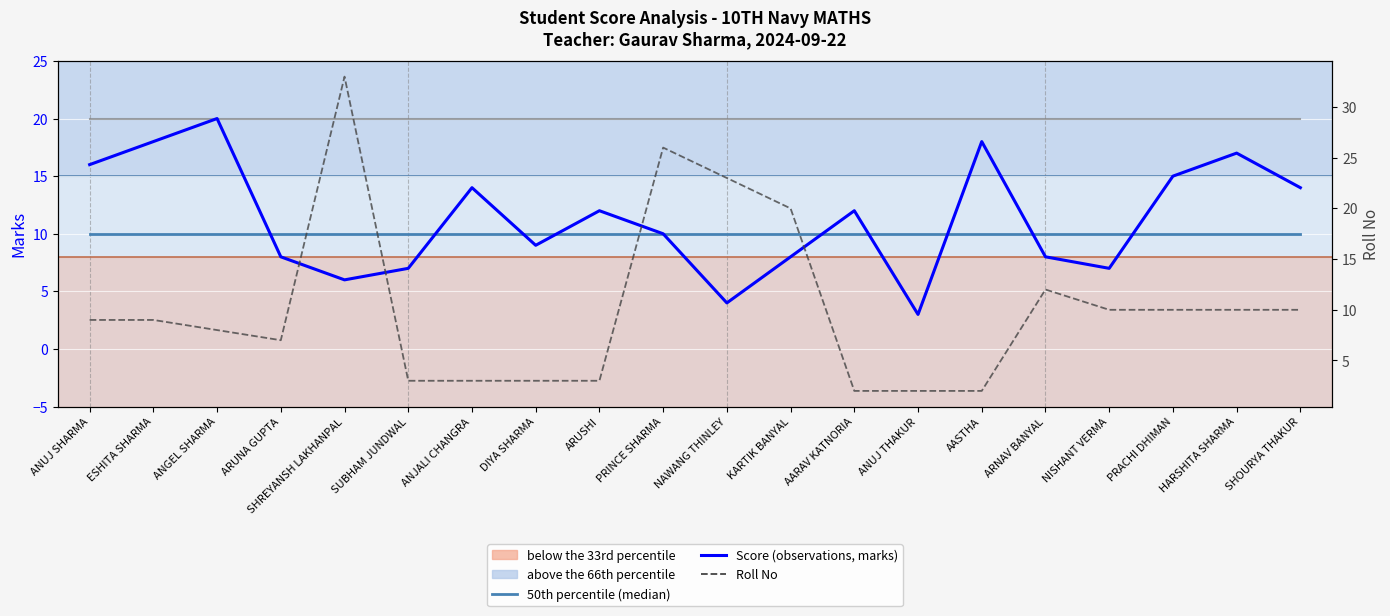

Reading left to right, extract all data points from this chart.

50th percentile (median): ANUJ SHARMA=10	ESHITA SHARMA=10	ANGEL SHARMA=10	ARUNA GUPTA=10	SHREYANSH LAKHANPAL=10	SUBHAM JUNDWAL=10	ANJALI CHANGRA=10	DIYA SHARMA=10	ARUSHI=10	PRINCE SHARMA=10	NAWANG THINLEY=10	KARTIK BANYAL=10	AARAV KATNORIA=10	ANUJ THAKUR=10	AASTHA=10	ARNAV BANYAL=10	NISHANT VERMA=10	PRACHI DHIMAN=10	HARSHITA SHARMA=10	SHOURYA THAKUR=10
Max Marks: ANUJ SHARMA=20	ESHITA SHARMA=20	ANGEL SHARMA=20	ARUNA GUPTA=20	SHREYANSH LAKHANPAL=20	SUBHAM JUNDWAL=20	ANJALI CHANGRA=20	DIYA SHARMA=20	ARUSHI=20	PRINCE SHARMA=20	NAWANG THINLEY=20	KARTIK BANYAL=20	AARAV KATNORIA=20	ANUJ THAKUR=20	AASTHA=20	ARNAV BANYAL=20	NISHANT VERMA=20	PRACHI DHIMAN=20	HARSHITA SHARMA=20	SHOURYA THAKUR=20
Score (observations): ANUJ SHARMA=16	ESHITA SHARMA=18	ANGEL SHARMA=20	ARUNA GUPTA=8	SHREYANSH LAKHANPAL=6	SUBHAM JUNDWAL=7	ANJALI CHANGRA=14	DIYA SHARMA=9	ARUSHI=12	PRINCE SHARMA=10	NAWANG THINLEY=4	KARTIK BANYAL=8	AARAV KATNORIA=12	ANUJ THAKUR=3	AASTHA=18	ARNAV BANYAL=8	NISHANT VERMA=7	PRACHI DHIMAN=15	HARSHITA SHARMA=17	SHOURYA THAKUR=14
Roll No: ANUJ SHARMA=9	ESHITA SHARMA=9	ANGEL SHARMA=8	ARUNA GUPTA=7	SHREYANSH LAKHANPAL=33	SUBHAM JUNDWAL=3	ANJALI CHANGRA=3	DIYA SHARMA=3	ARUSHI=3	PRINCE SHARMA=26	NAWANG THINLEY=23	KARTIK BANYAL=20	AARAV KATNORIA=2	ANUJ THAKUR=2	AASTHA=2	ARNAV BANYAL=12	NISHANT VERMA=10	PRACHI DHIMAN=10	HARSHITA SHARMA=10	SHOURYA THAKUR=10